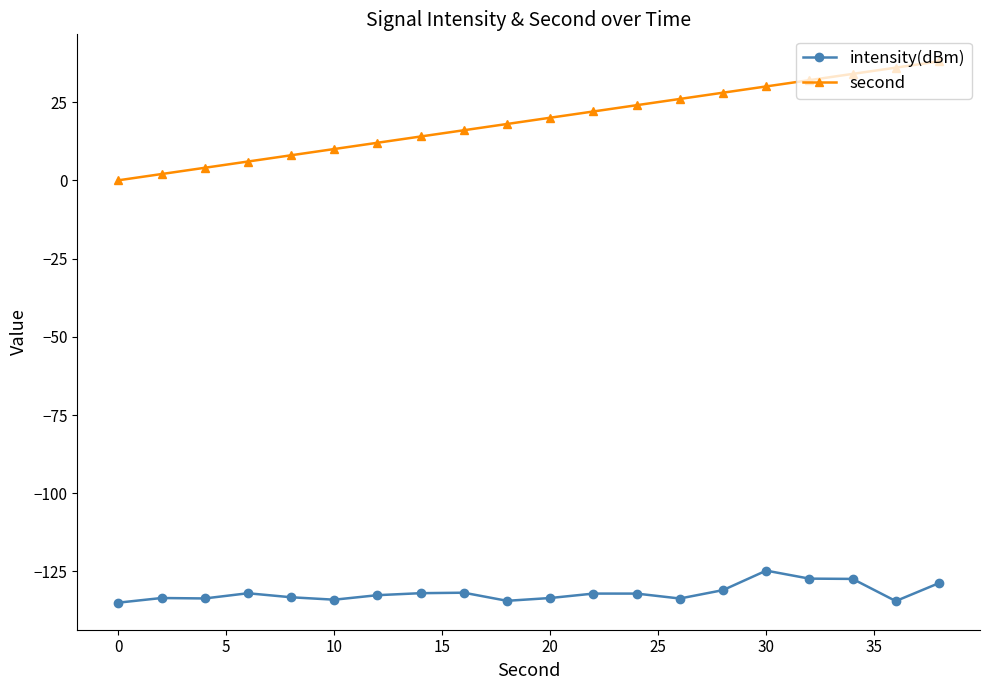

True or false: intensity(dBm) and second intersect in this chart.

False